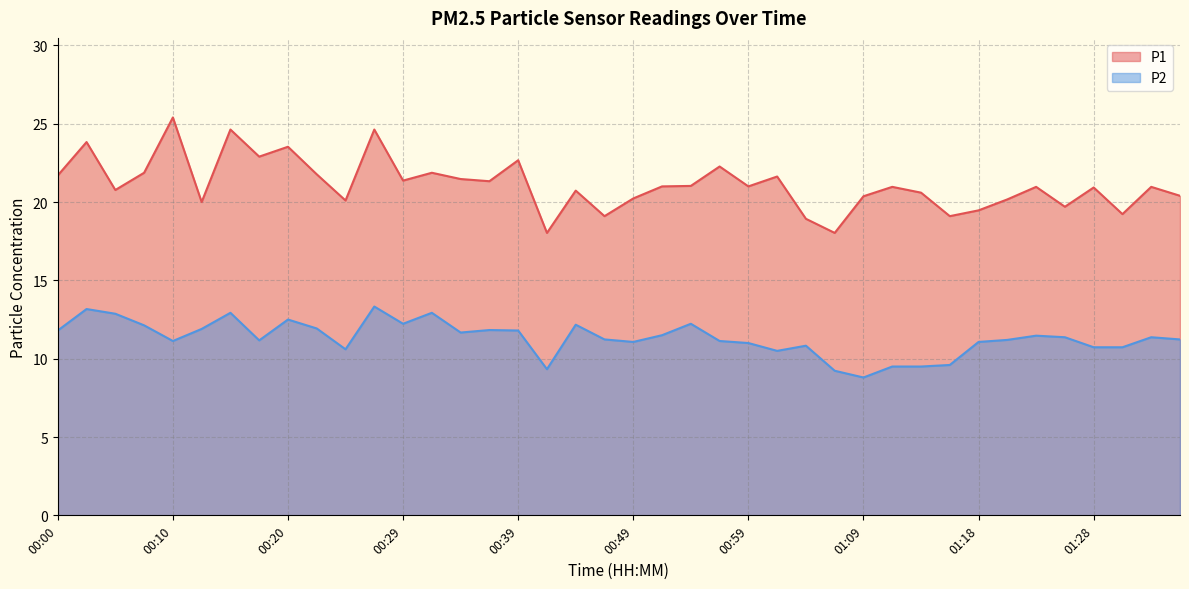

At which label does P2 reach its peak?

00:27